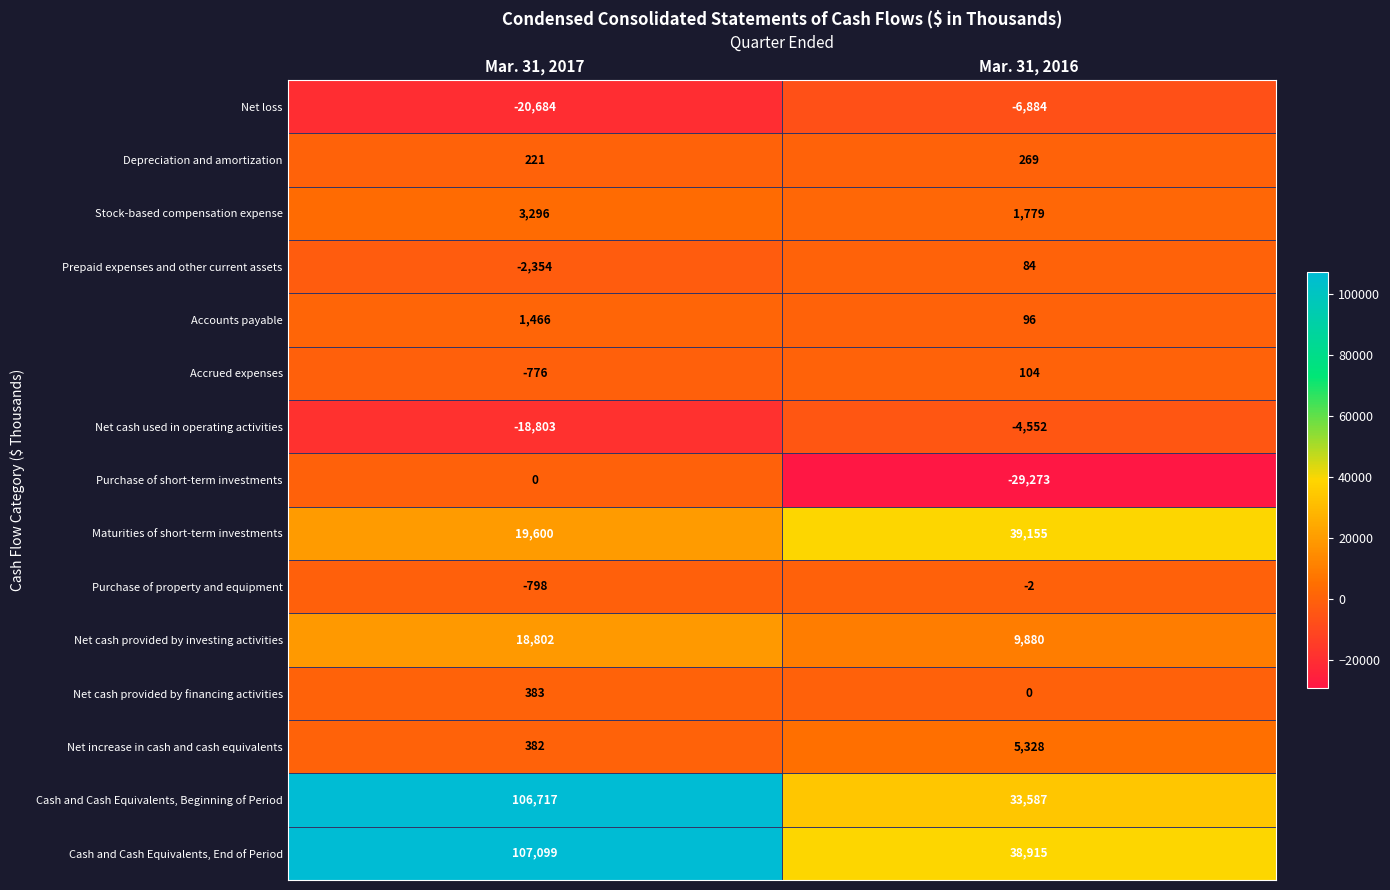

At which label is Maturities of short-term investments closest to 29377?

Mar. 31, 2017